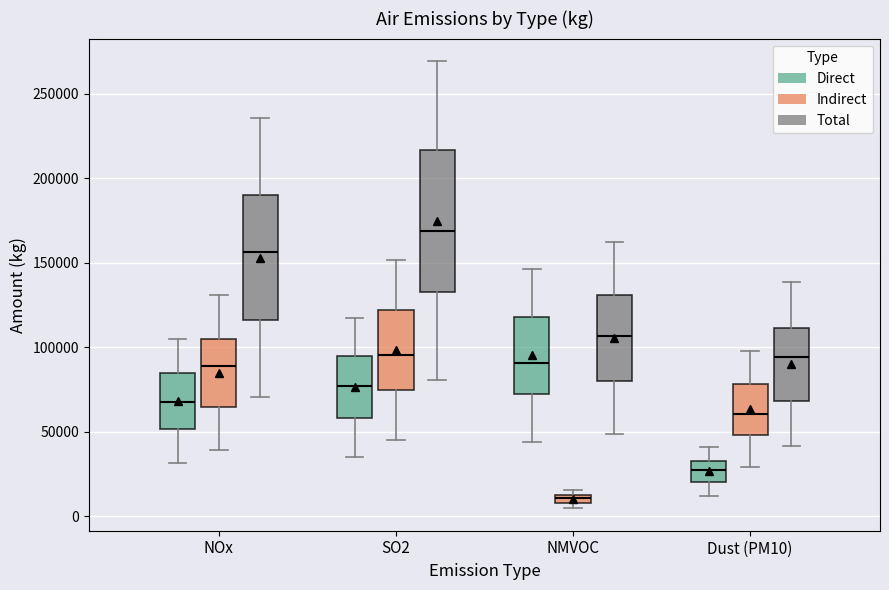

Which box has the highest median line?

SO2 (Total)